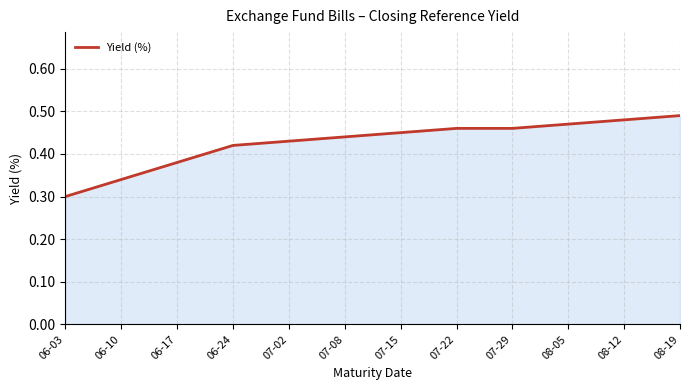

The value at 07-29 is 0.6. True or false?

False